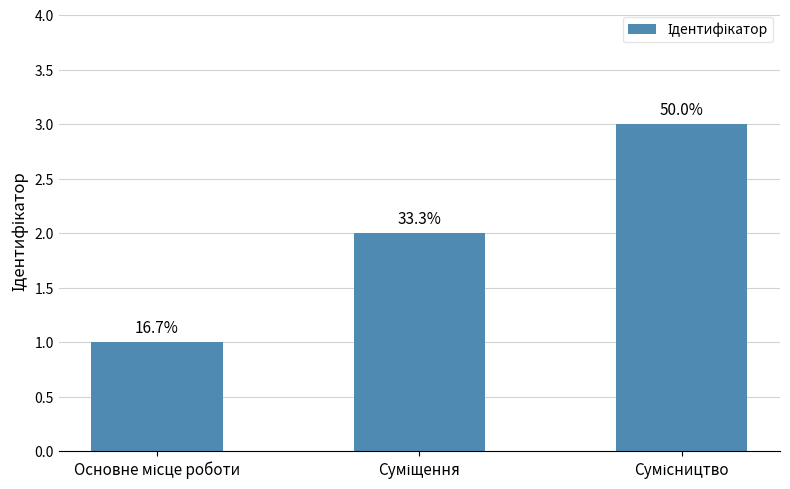

What is the value of the 3rd bar from the left?

3